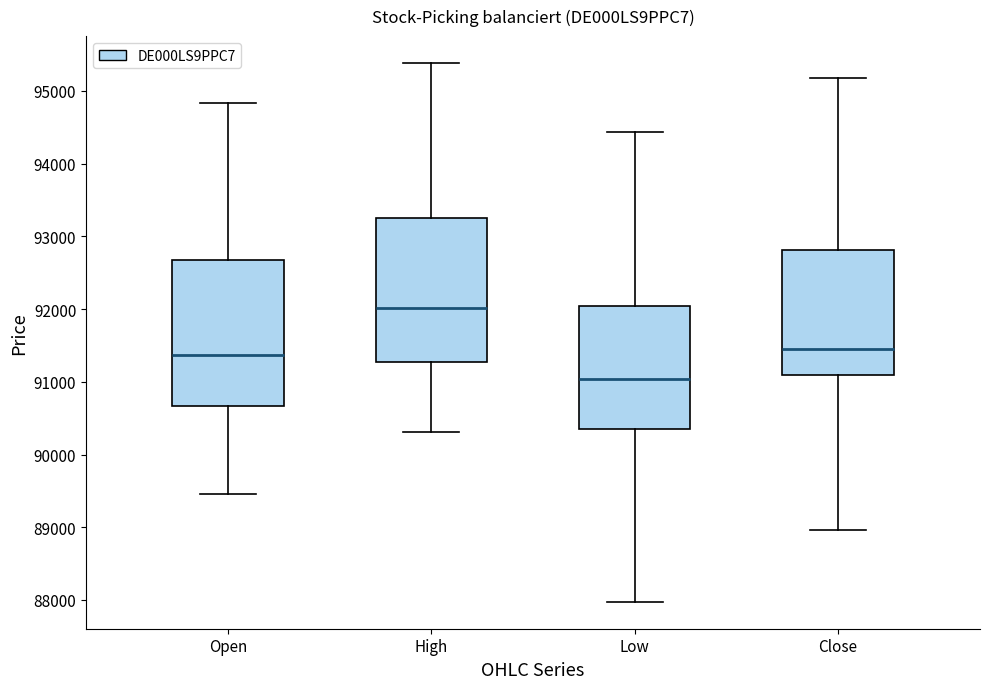

Which box's median line is the highest?

High